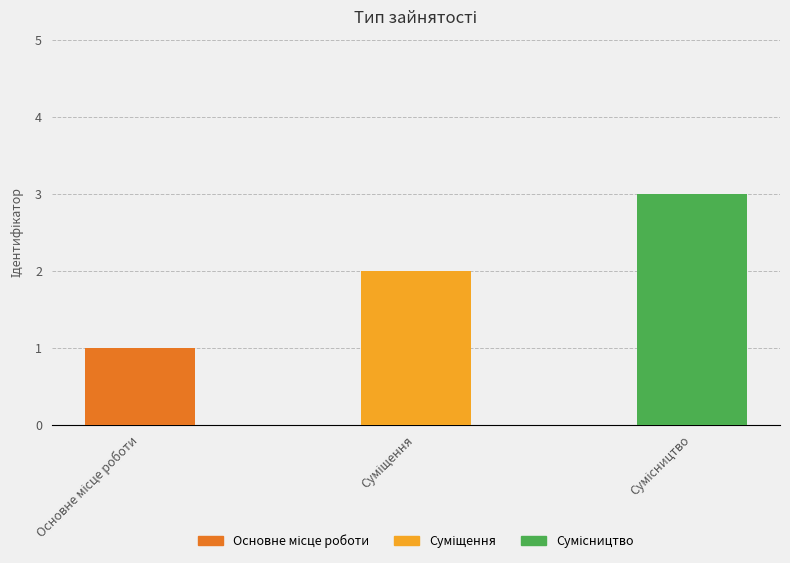

What is the value of the 1st bar from the left?

1